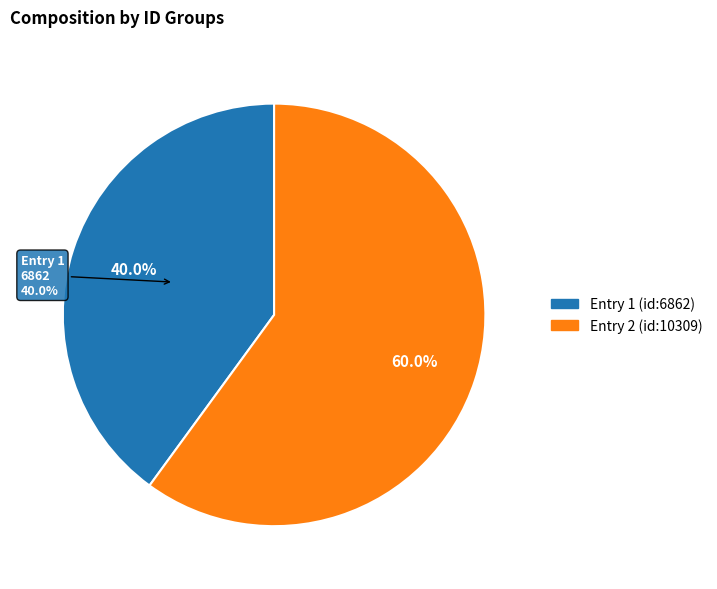

Count the number of slices in the pie.

2